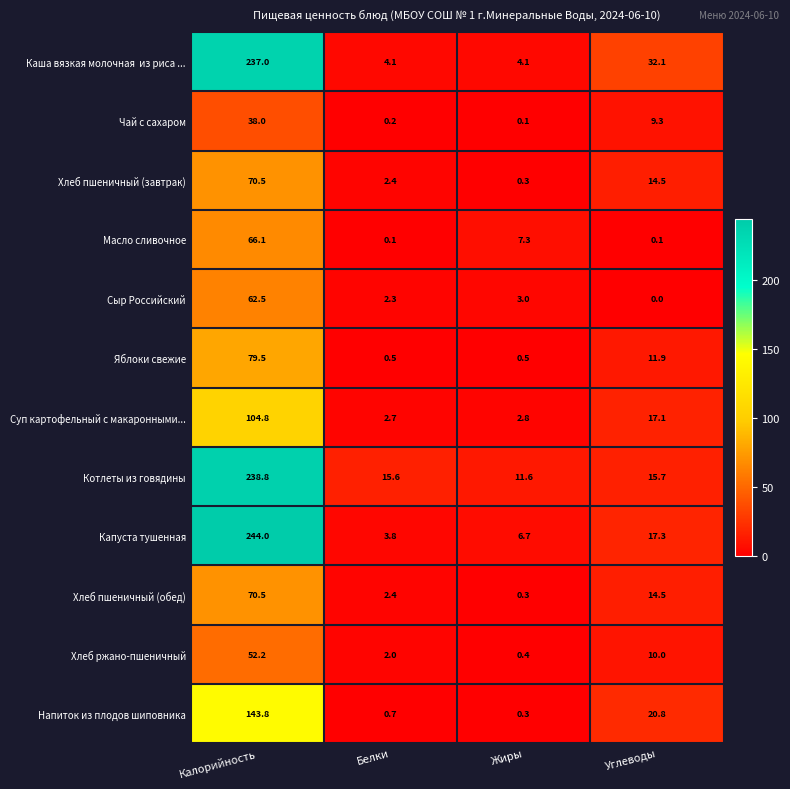

True or false: Хлеб ржано-пшеничный has a value of 0.5 at Белки.

False